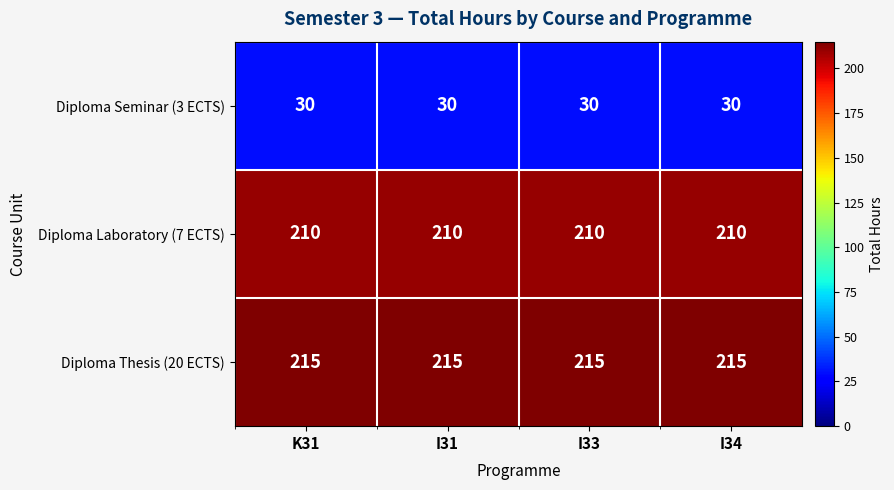

What is the minimum value shown in the chart?

30